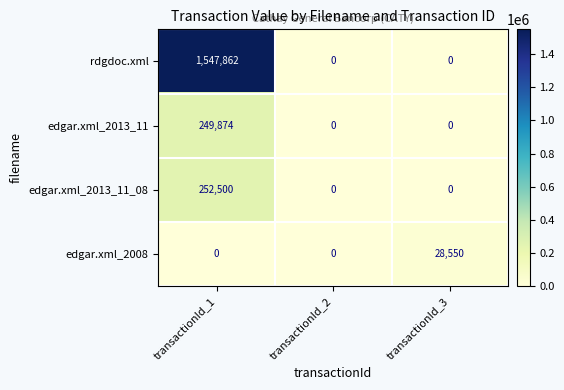

How many data points does each series have?

3